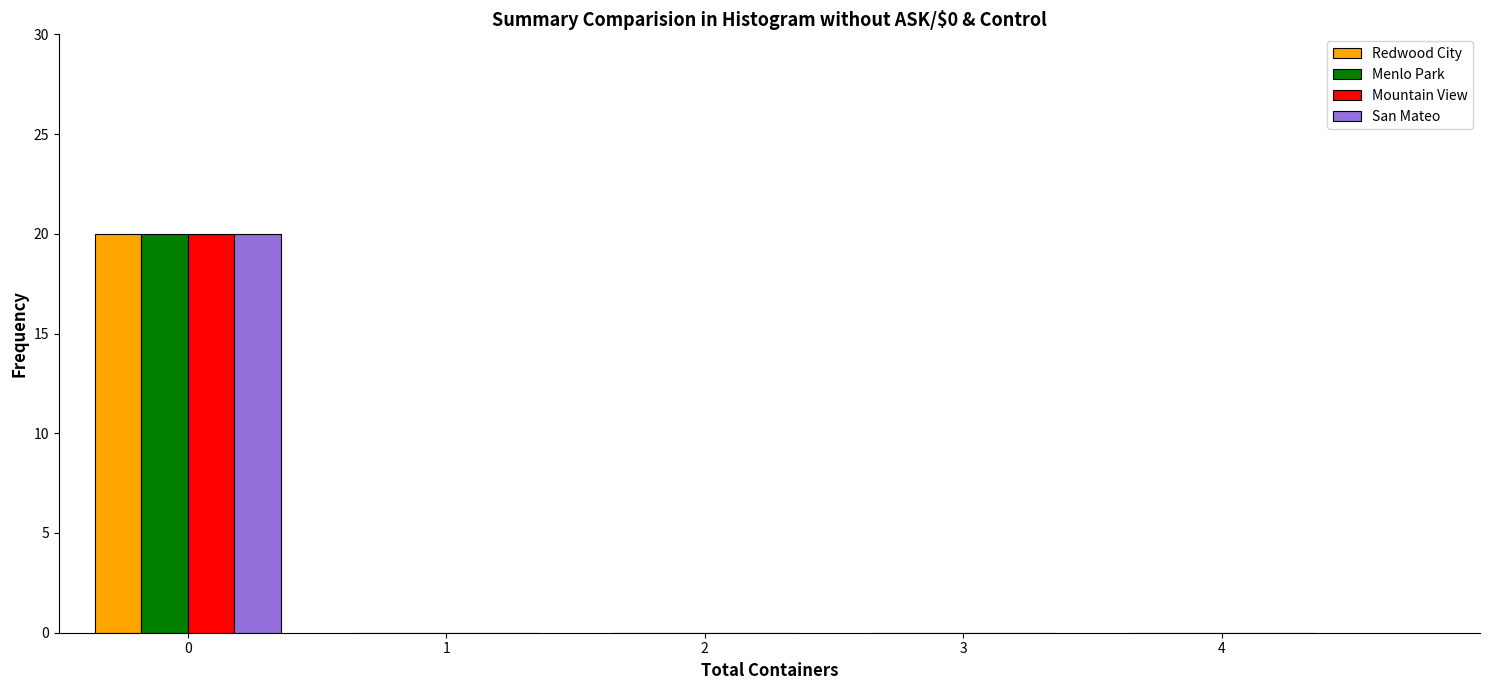

Reading left to right, transcribe all the data shown in this chart.

Redwood City: 0=20	1=0	2=0	3=0	4=0
Menlo Park: 0=20	1=0	2=0	3=0	4=0
Mountain View: 0=20	1=0	2=0	3=0	4=0
San Mateo: 0=20	1=0	2=0	3=0	4=0